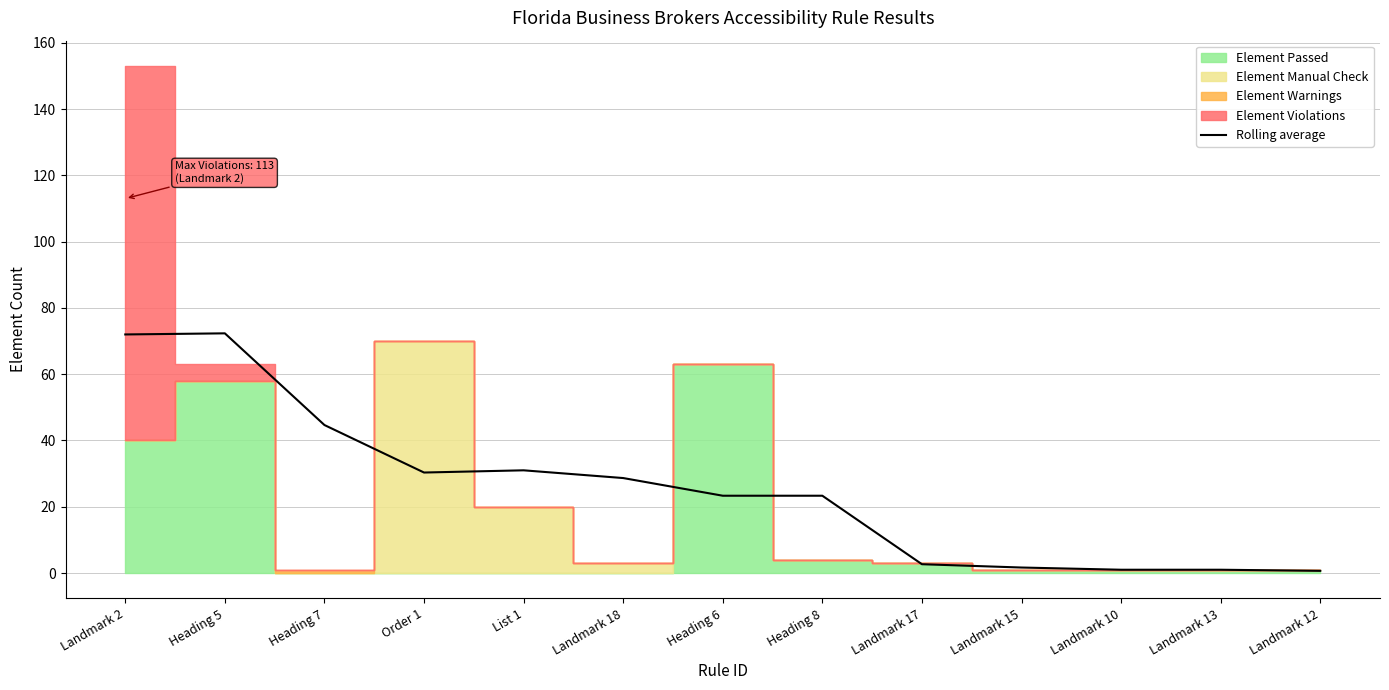

Read the value at Order 1.

30.3